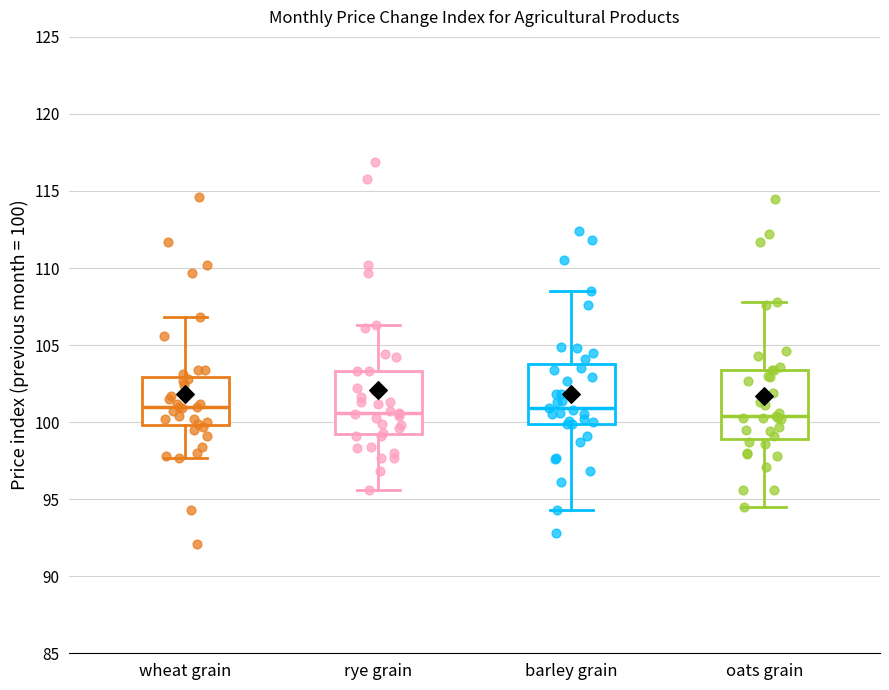

Reading left to right, read every box against the y-axis: the position of its median line, the range the box covers, and the ends of its whiskers. The values are not printed on the chart, so give them approximately, as read against the axis.

wheat grain: median 101.0, box 100.0 to 103.0, whiskers 97.5 to 107.0
rye grain: median 100.5, box 99.0 to 103.5, whiskers 95.5 to 106.5
barley grain: median 101.0, box 100.0 to 104.0, whiskers 94.5 to 108.5
oats grain: median 100.5, box 99.0 to 103.5, whiskers 94.5 to 108.0